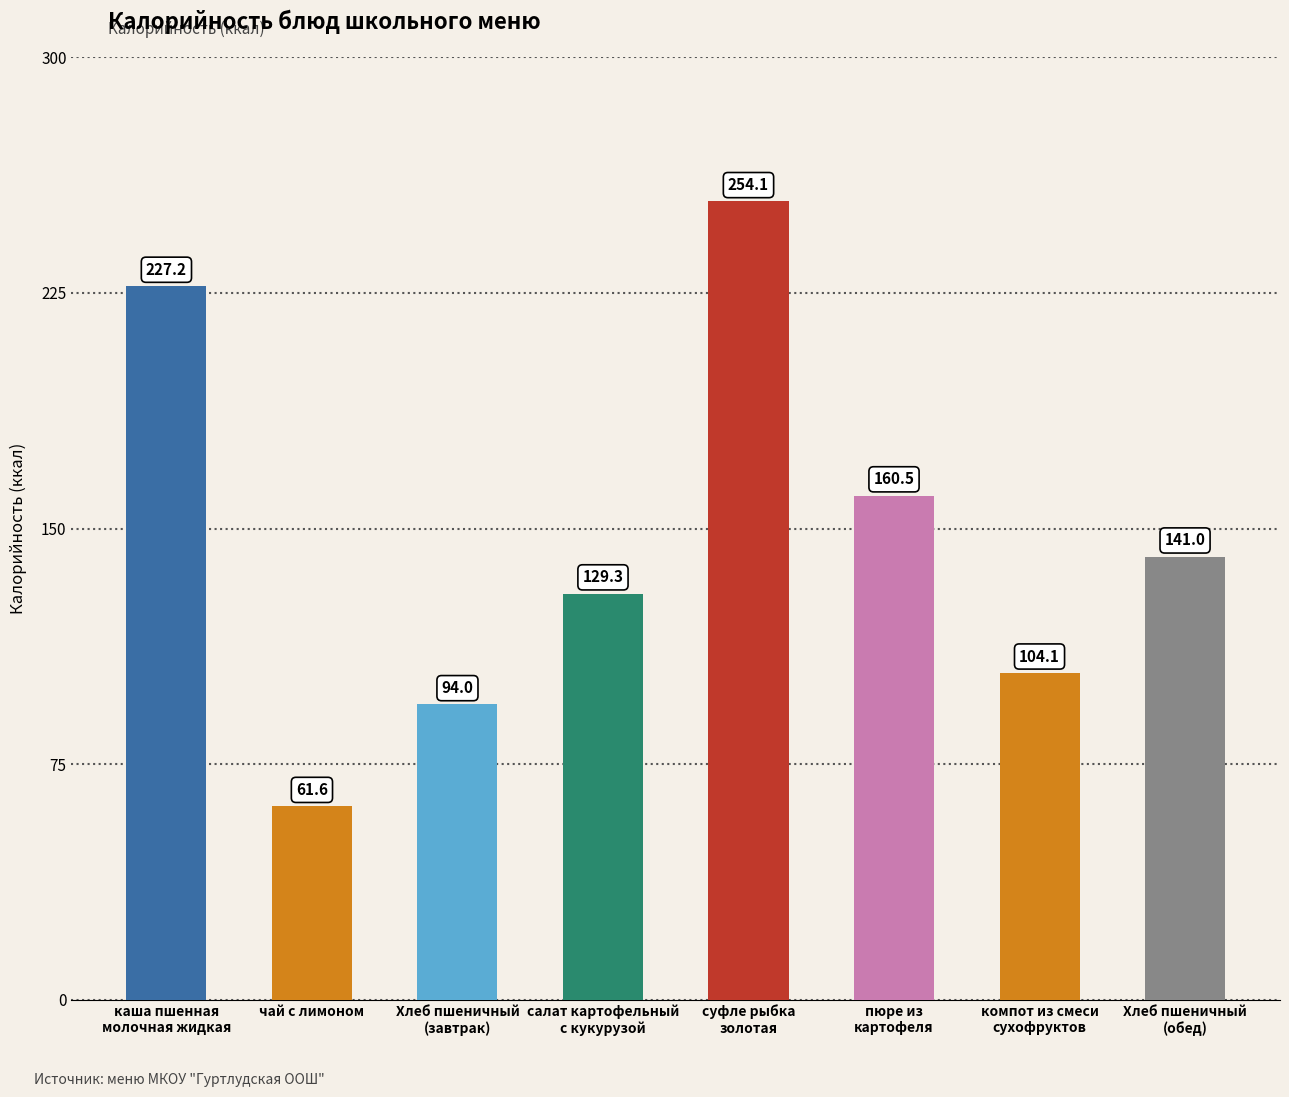

Rank the categories by value from lowest to highest.

чай с лимоном, Хлеб пшеничный
(завтрак), компот из смеси
сухофруктов, салат картофельный
с кукурузой, Хлеб пшеничный
(обед), пюре из
картофеля, каша пшенная
молочная жидкая, суфле рыбка
золотая